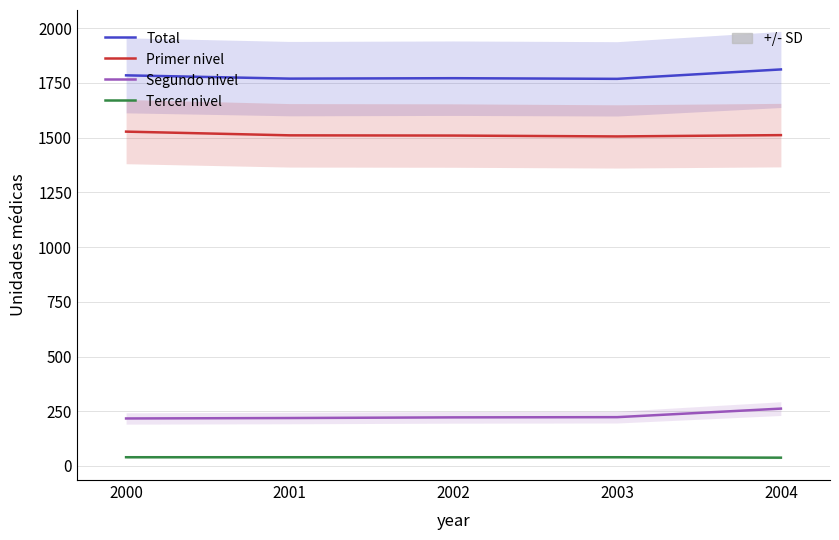

True or false: Total has a value of 3136 at 2003.

False